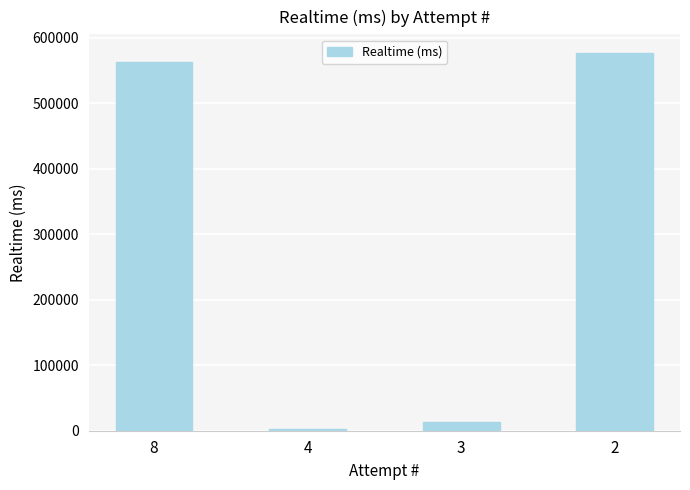

What is the change in value from 8 to 4?

-559824